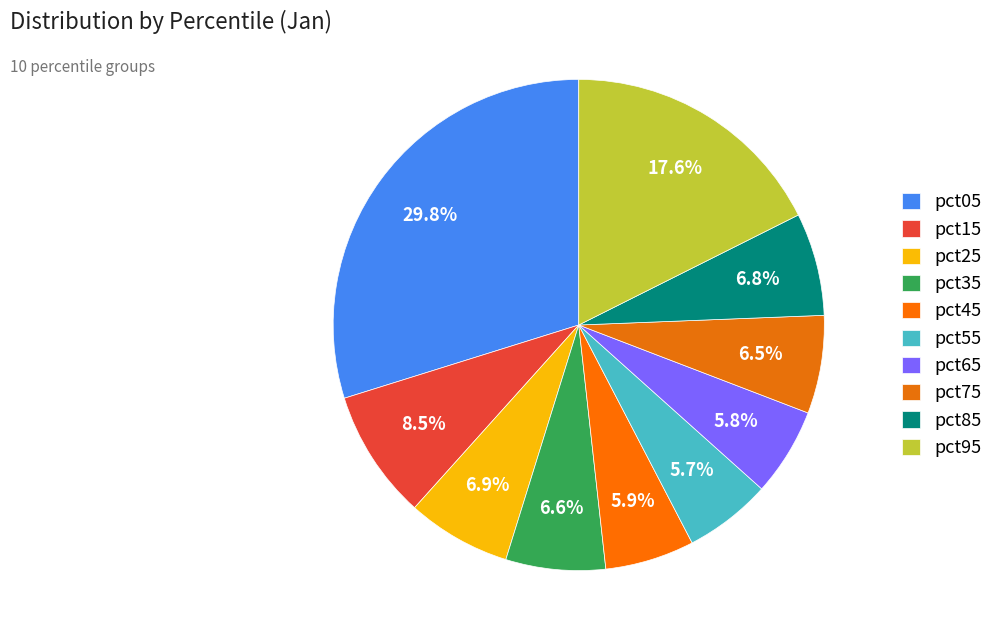

How many segments does this pie chart have?

10